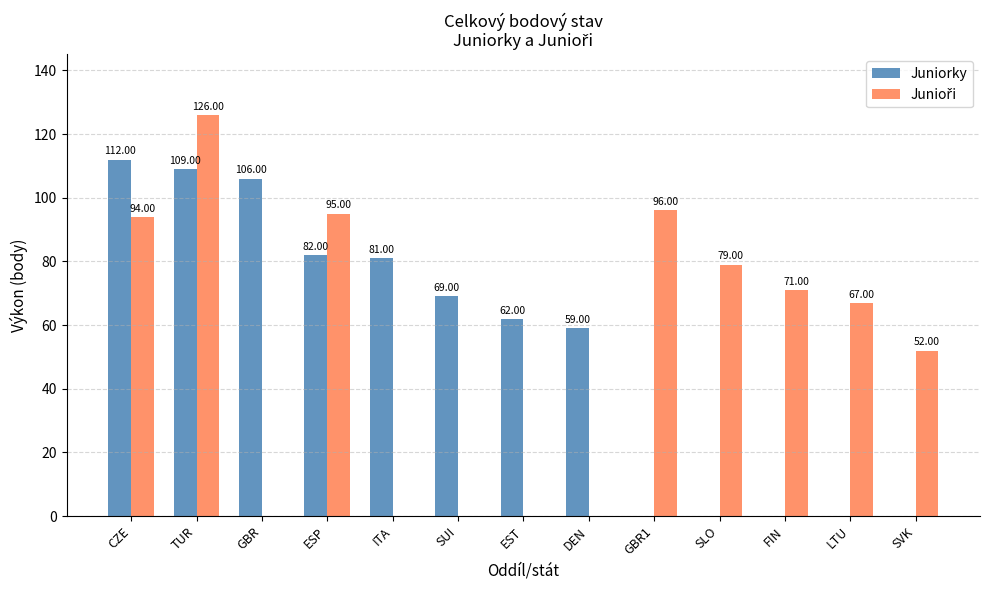

Does the chart contain stacked bars?

No